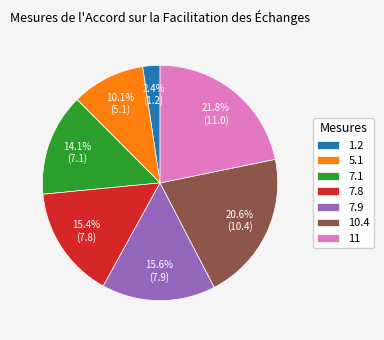

Do 7.9 and 7.8 together represent more than half of the pie?

No